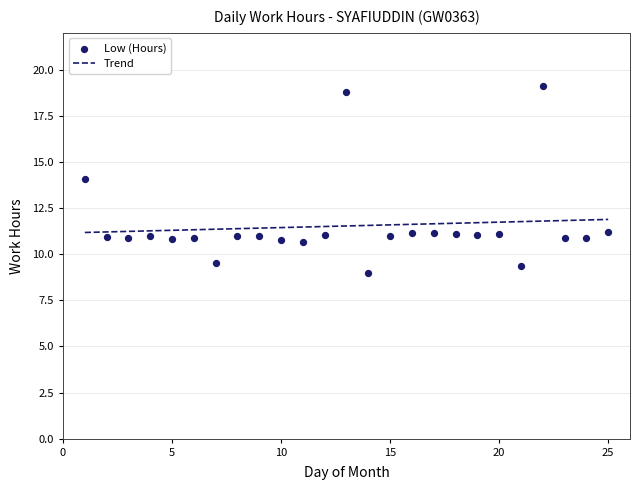

What is the change in value from 4 to 11?

-0.3